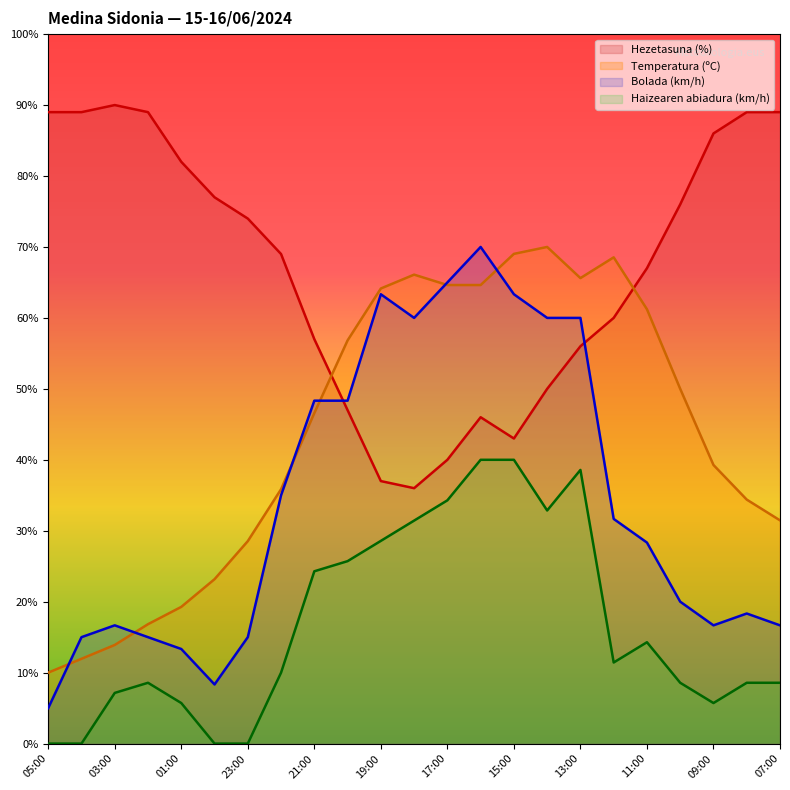

Reading left to right, transcribe all the data shown in this chart.

Temperatura (ºC): 10.0	12.0	13.9	16.8	19.3	23.2	28.5	35.9	46.6	56.8	64.1	66.1	64.6	64.6	69.0	70.0	65.6	68.5	61.2	50.0	39.3	34.4	31.5
Hezetasuna (%): 89.0	89.0	90.0	89.0	82.0	77.0	74.0	69.0	57.0	47.0	37.0	36.0	40.0	46.0	43.0	50.0	56.0	60.0	67.0	76.0	86.0	89.0	89.0
Haizearen abiadura (km/h): 0.0	0.0	7.1	8.6	5.7	0.0	0.0	10.0	24.3	25.7	28.6	31.4	34.3	40.0	40.0	32.9	38.6	11.4	14.3	8.6	5.7	8.6	8.6
Bolada (km/h): 5.0	15.0	16.7	15.0	13.3	8.3	15.0	35.0	48.3	48.3	63.3	60.0	65.0	70.0	63.3	60.0	60.0	31.7	28.3	20.0	16.7	18.3	16.7